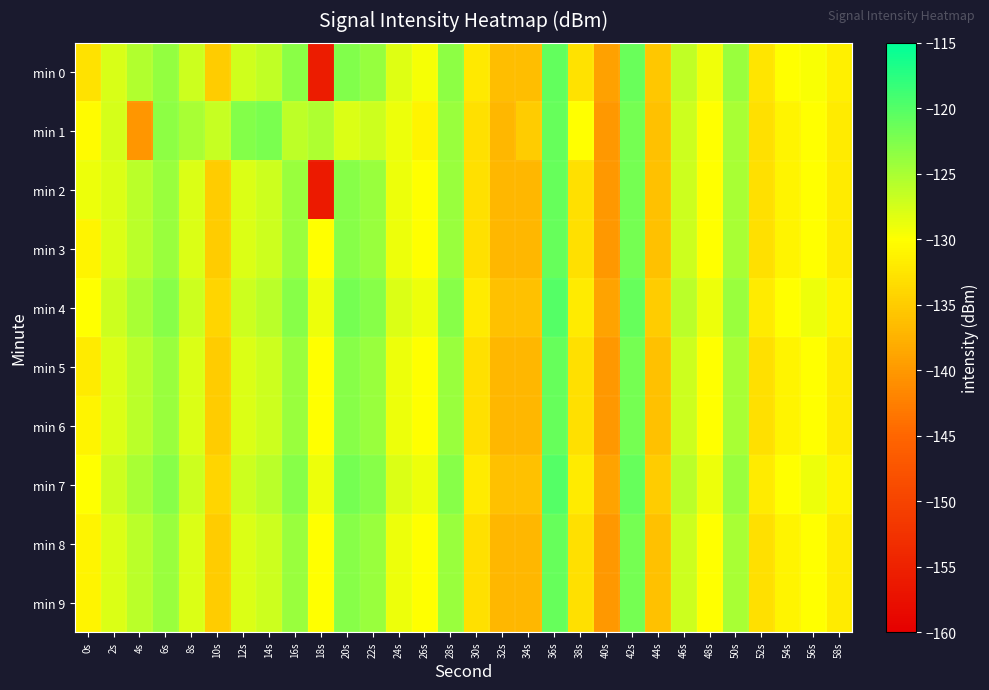

What is the difference between the highest and lowest values at 56s?

1.0